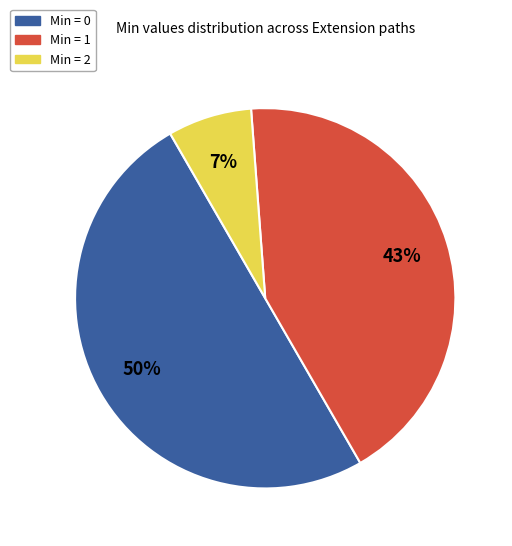

To the nearest percent, what is the difference between the largest and smallest slice percentages?

43%